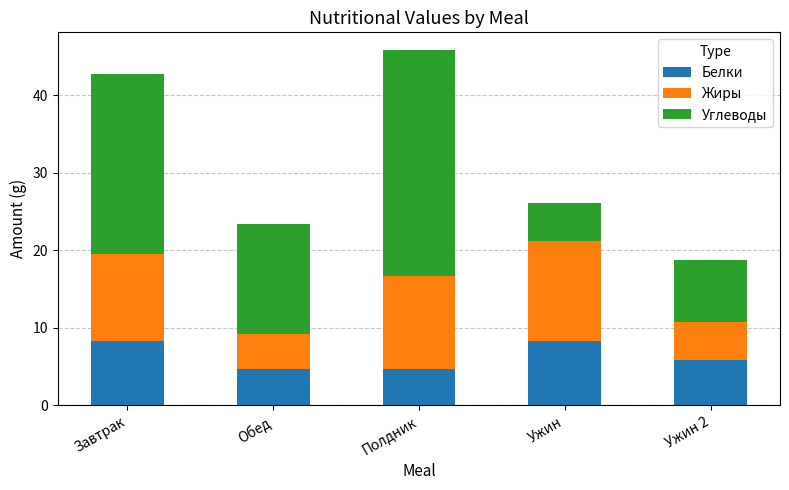

Are the bars horizontal?

No